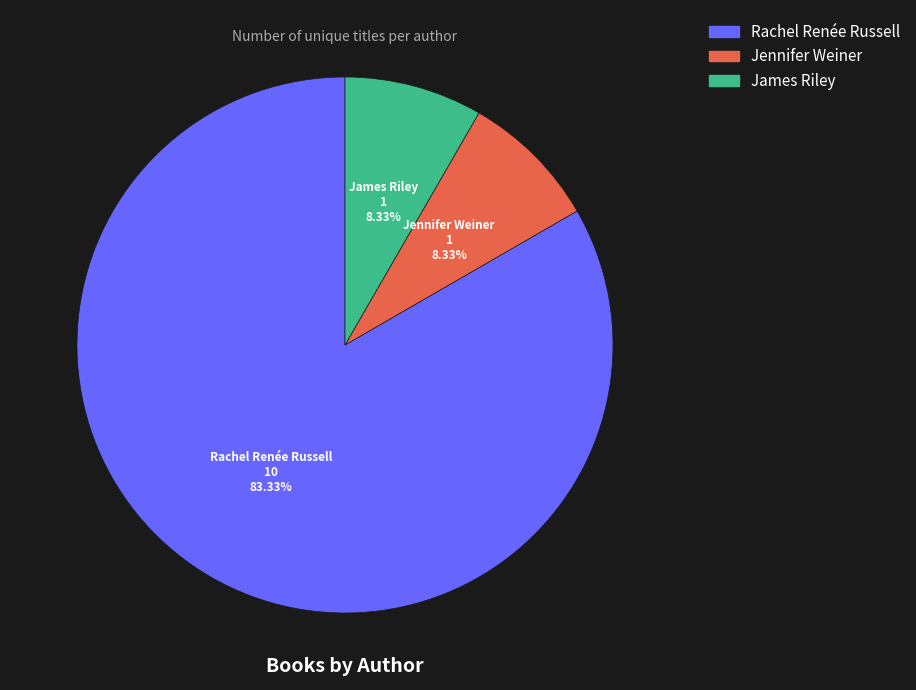

What is the largest slice in the pie chart?

Rachel Renée Russell